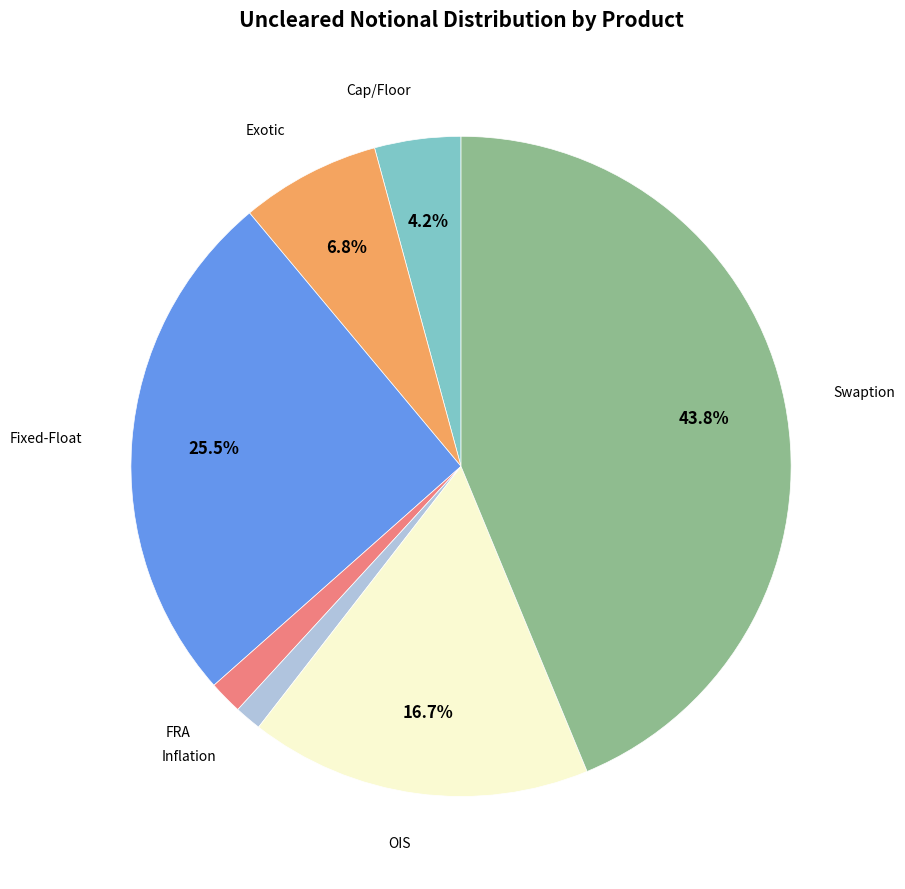

Combined, do Cap/Floor and OIS account for over 50%?

No